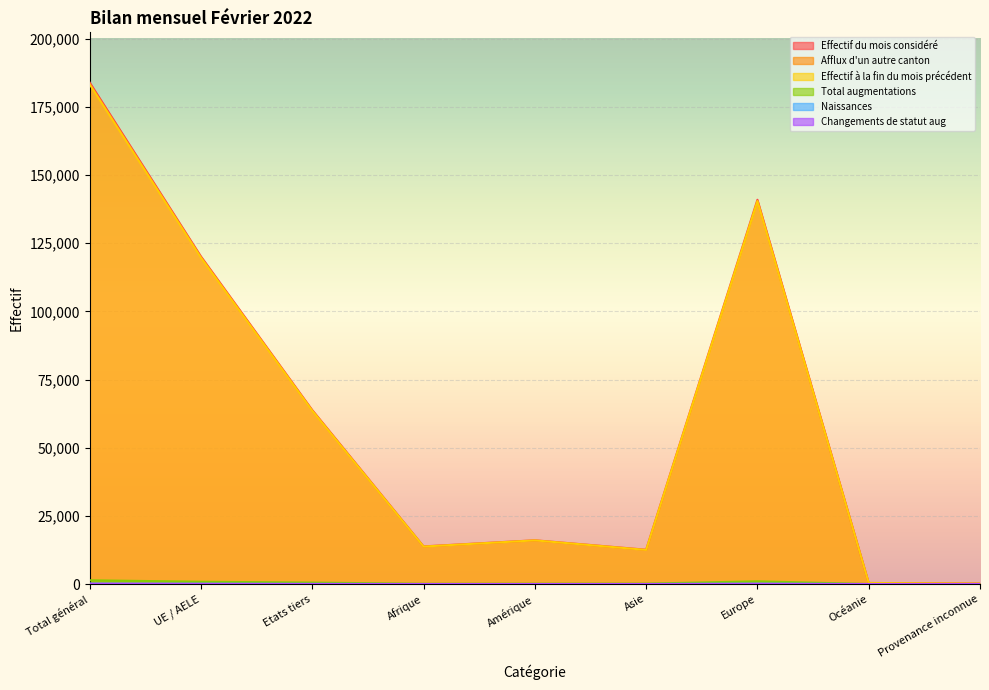

What is the label of the 2nd point from the right?

Océanie